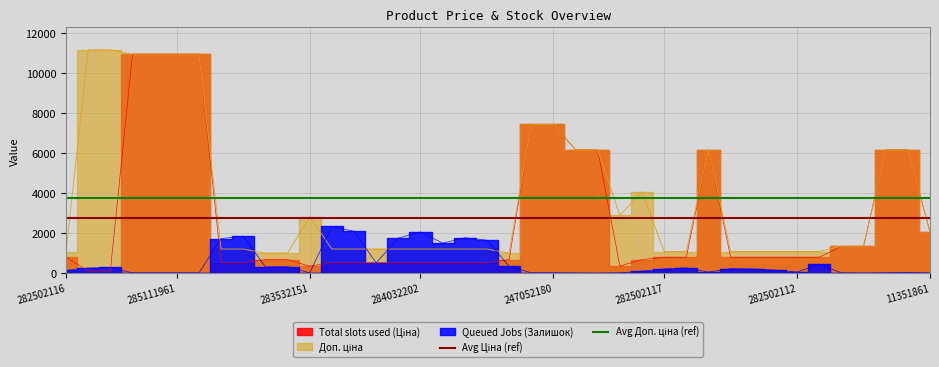

What is the average value of the Avg Ціна (ref) series?

2744.5